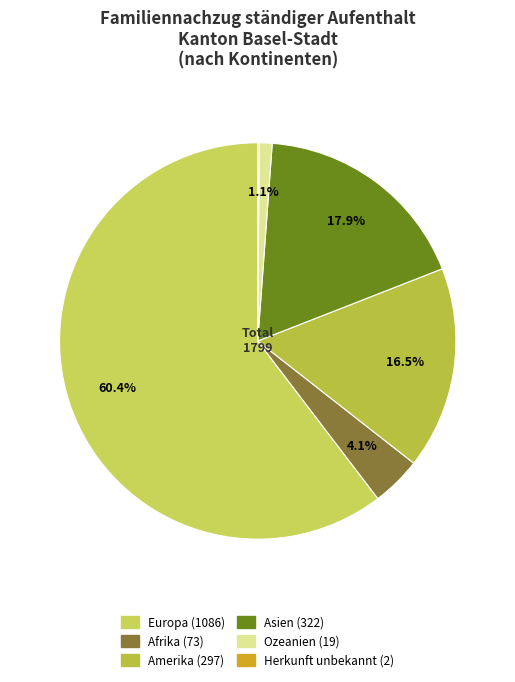

What is the majority slice?

Europa